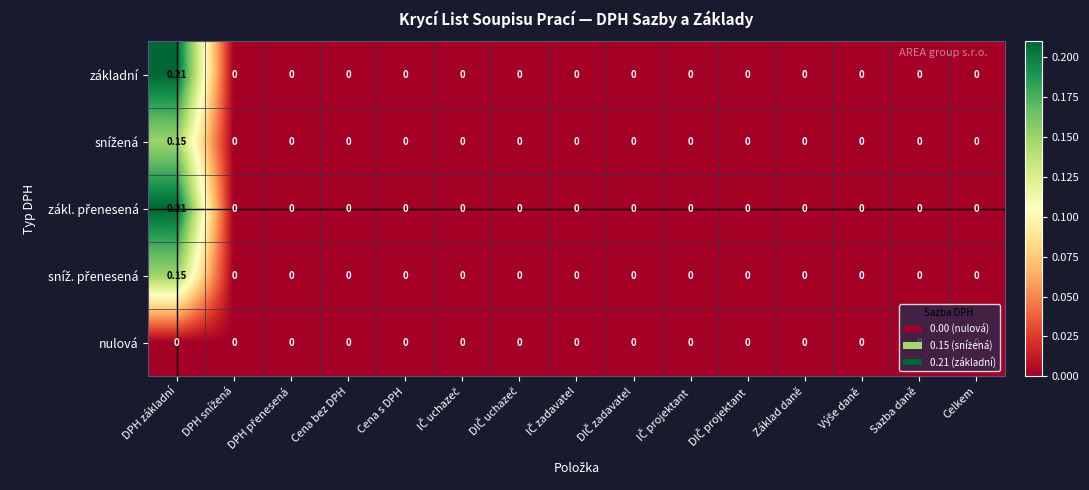

At which category does the chart reach its peak across all series?

DPH základní